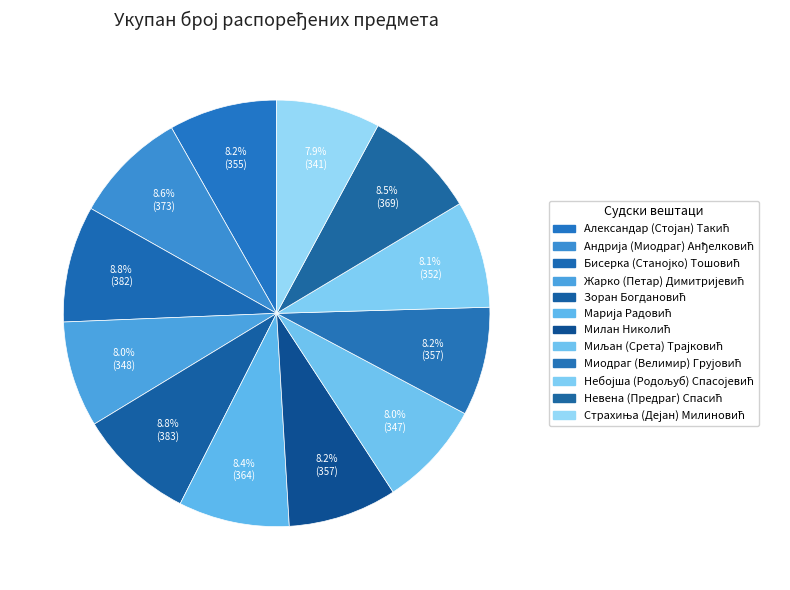

To the nearest percent, what is the average slice percentage?

8%